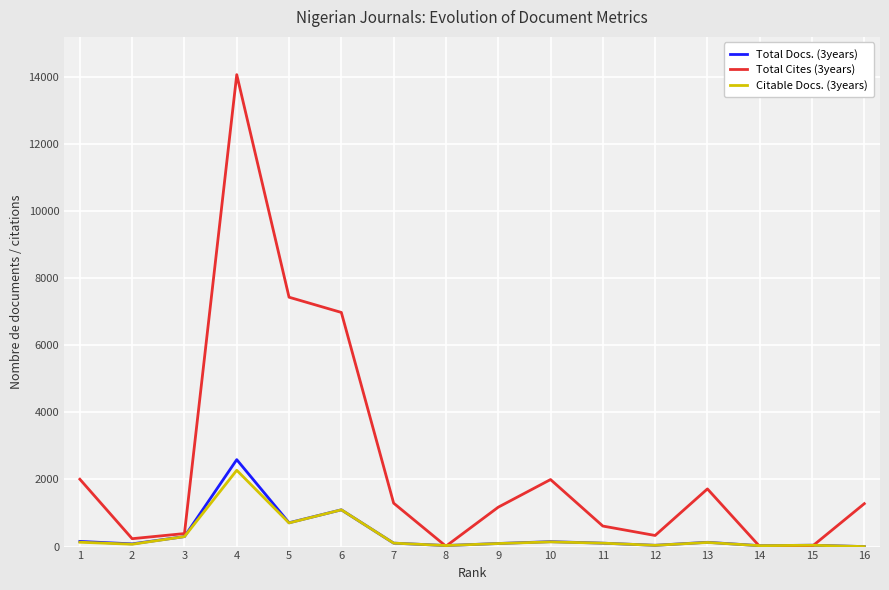

Rank the series by their maximum value, from highest to lowest.

Total Cites (3years), Total Docs. (3years), Citable Docs. (3years)